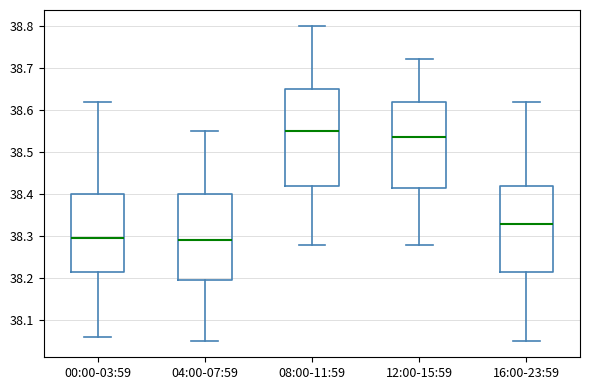

Reading left to right, transcribe this box plot: for each box, give where its median line is, the range the box spans, and where its two whiskers end, as read against the y-axis. The values are not printed on the chart, so give them approximately, as read against the axis.

00:00-03:59: median 38.30, box 38.22 to 38.40, whiskers 38.06 to 38.62
04:00-07:59: median 38.29, box 38.20 to 38.40, whiskers 38.05 to 38.55
08:00-11:59: median 38.55, box 38.42 to 38.65, whiskers 38.28 to 38.80
12:00-15:59: median 38.54, box 38.42 to 38.62, whiskers 38.28 to 38.72
16:00-23:59: median 38.33, box 38.22 to 38.42, whiskers 38.05 to 38.62